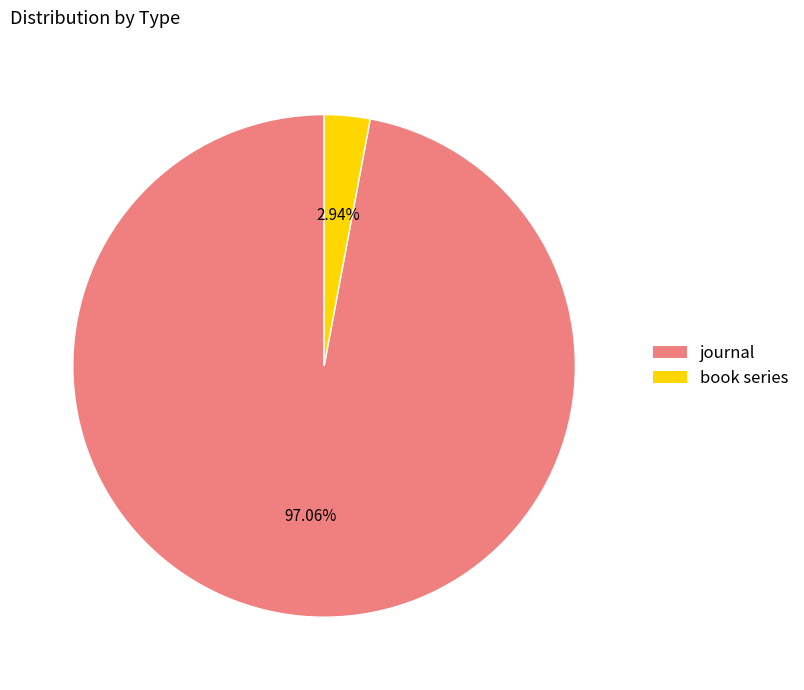

What is the ratio of the value at journal to the value at book series?

33.0